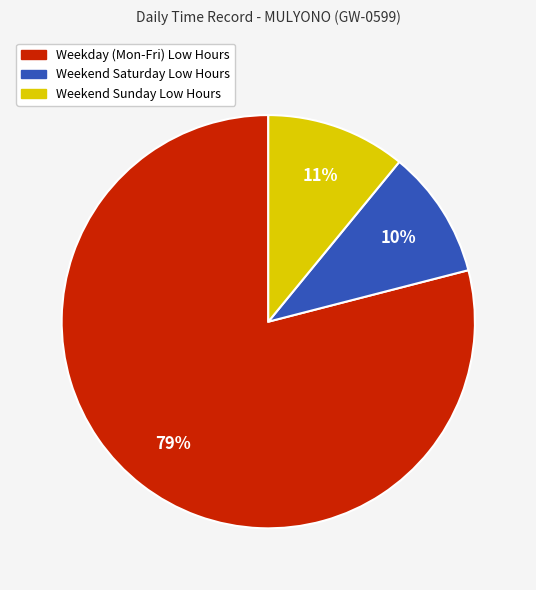

Approximately how many times larger is the value at Weekday (Mon-Fri) Low Hours compared to Weekend Sunday Low Hours?

7.2